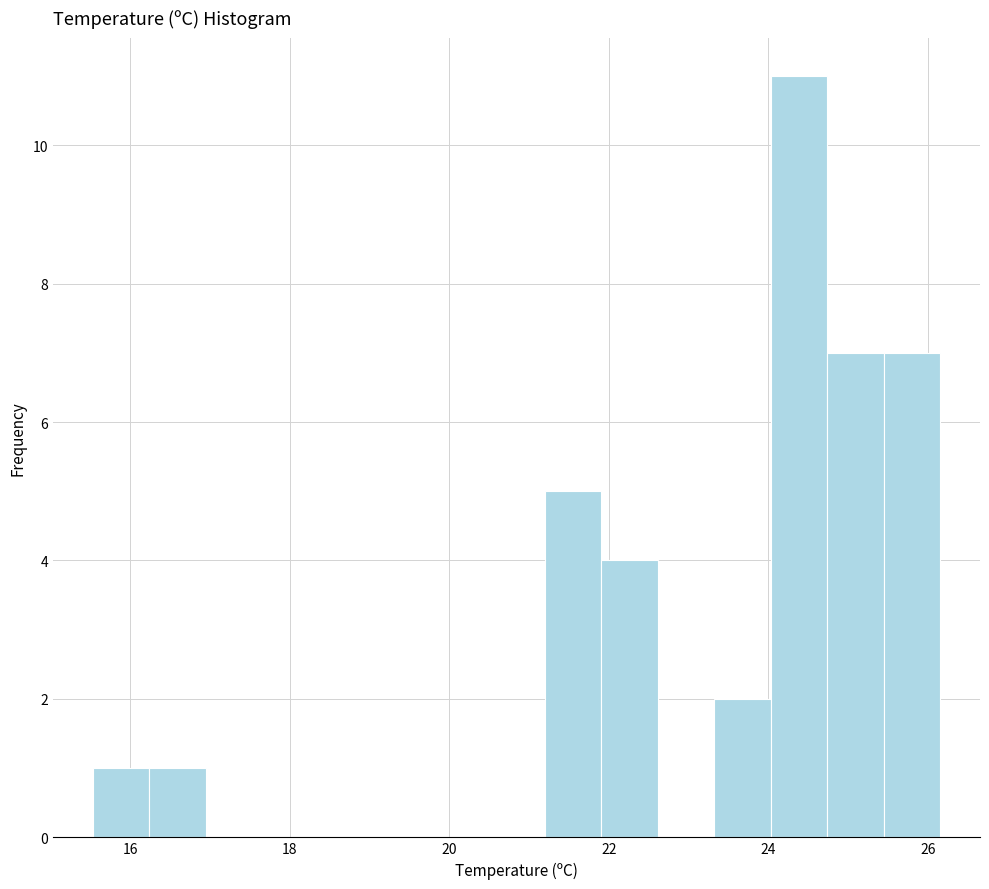

Read against the x-axis, roughly where is the centre of the tallest bar?

24.4